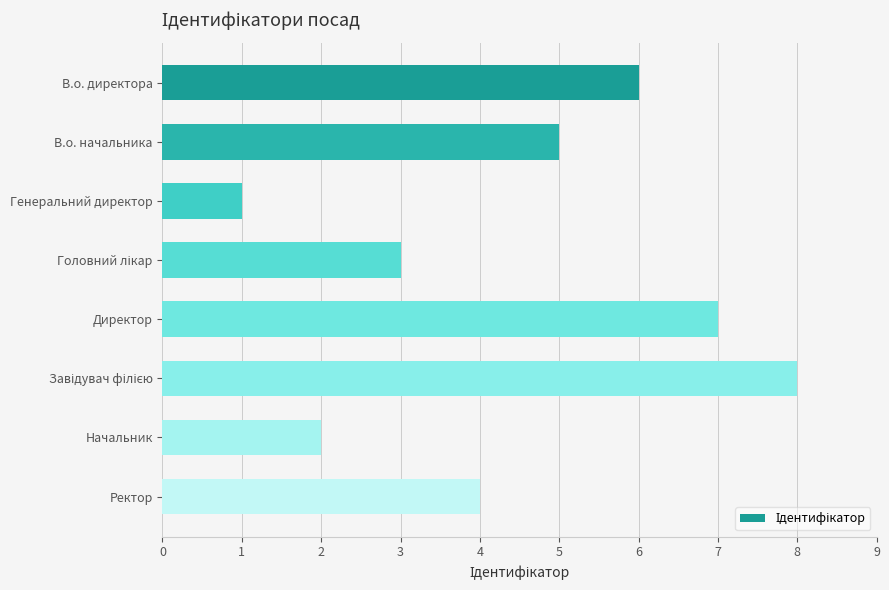

Does the chart contain any negative values?

No